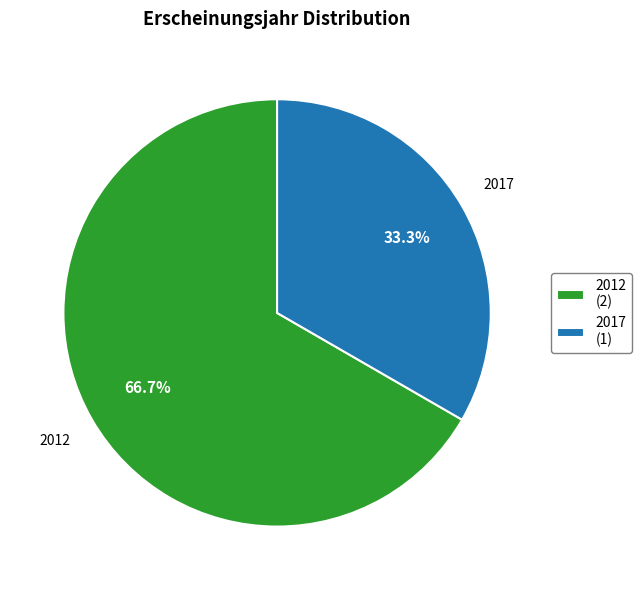

Rank the categories by value from highest to lowest.

2012, 2017